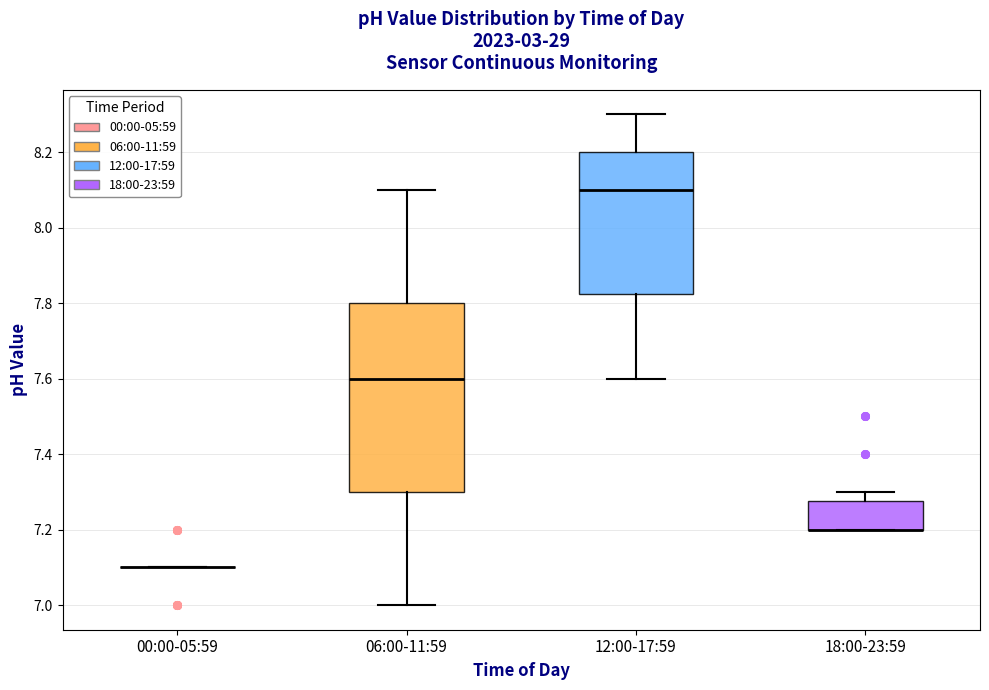

Comparing the boxes themselves (not the whiskers), which one is the tallest?

06:00-11:59